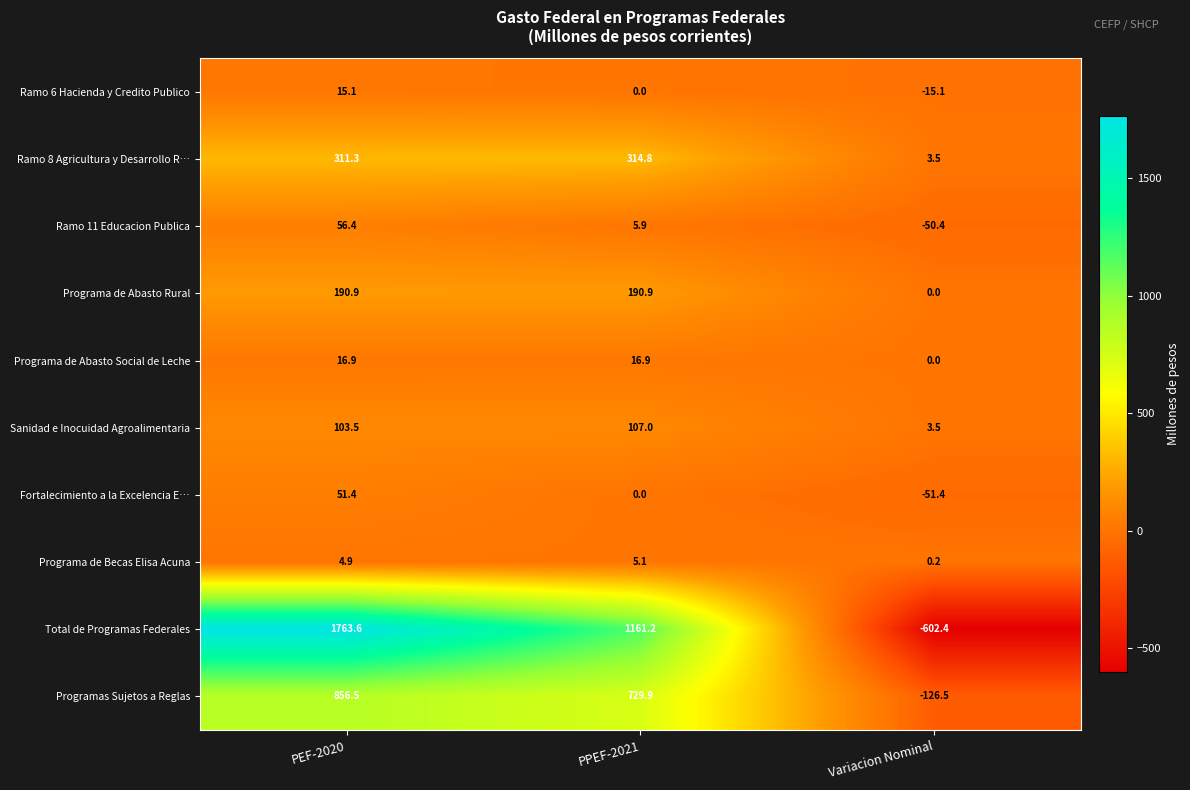

Reading left to right, list all the values displayed in this chart.

Ramo 6 Hacienda y Credito Publico: 15.1	0.0	-15.1
Ramo 8 Agricultura y Desarrollo R…: 311.3	314.8	3.5
Ramo 11 Educacion Publica: 56.4	5.9	-50.4
Programa de Abasto Rural: 190.9	190.9	0.0
Programa de Abasto Social de Leche: 16.9	16.9	0.0
Sanidad e Inocuidad Agroalimentaria: 103.5	107.0	3.5
Fortalecimiento a la Excelencia E…: 51.4	0.0	-51.4
Programa de Becas Elisa Acuna: 4.9	5.1	0.2
Total de Programas Federales: 1763.6	1161.2	-602.4
Programas Sujetos a Reglas: 856.5	729.9	-126.5